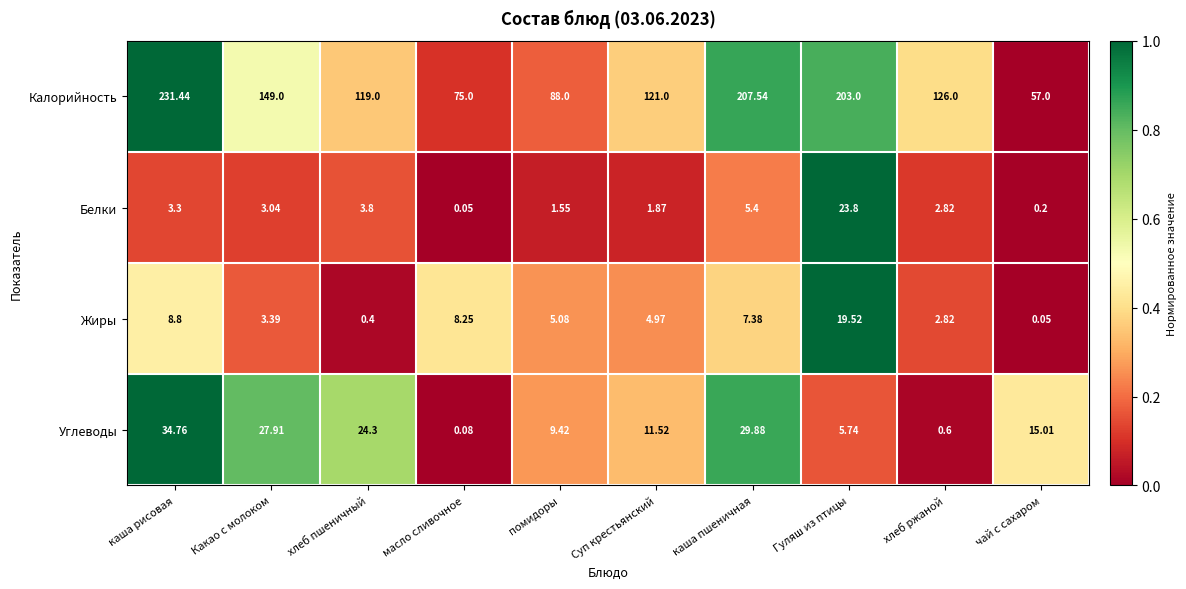

Which category has the highest value in the Калорийность series?

каша рисовая